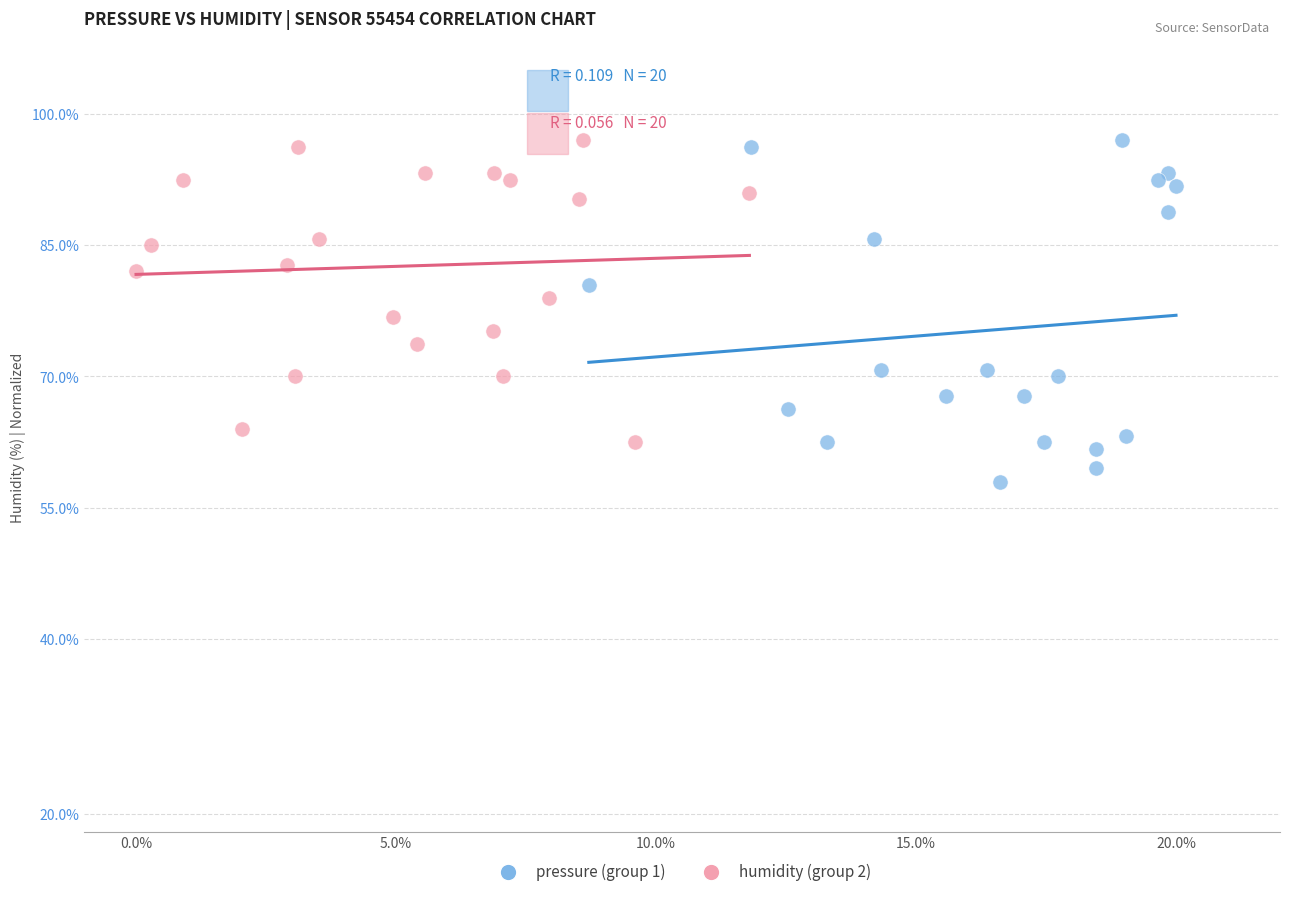

Which series has the widest spread of Y values?

pressure (group 1)